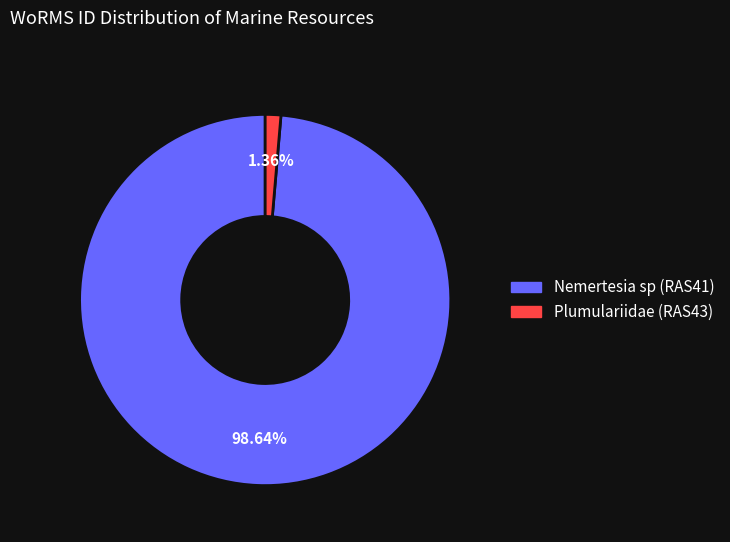

Between Nemertesia sp (RAS41) and Plumulariidae (RAS43), which is larger?

Nemertesia sp (RAS41)